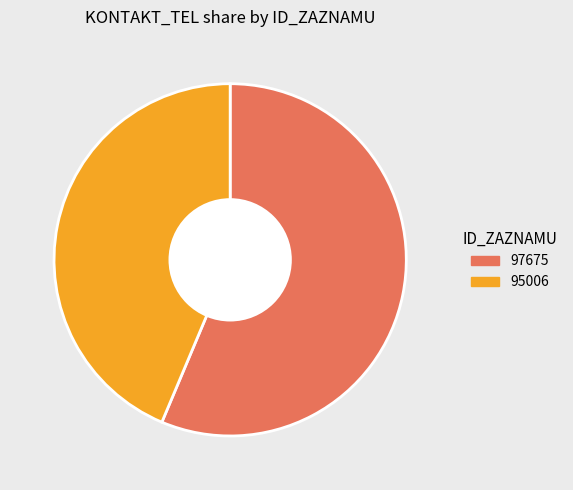

How many segments does this pie chart have?

2